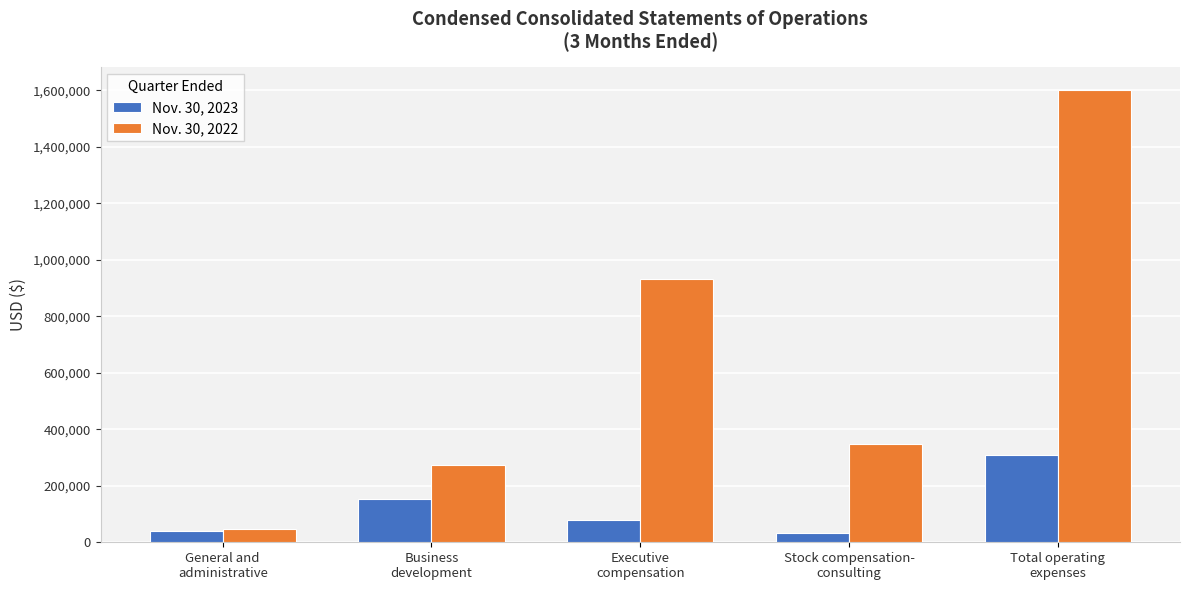

What is the total value across all series at Total operating
expenses?

1908778